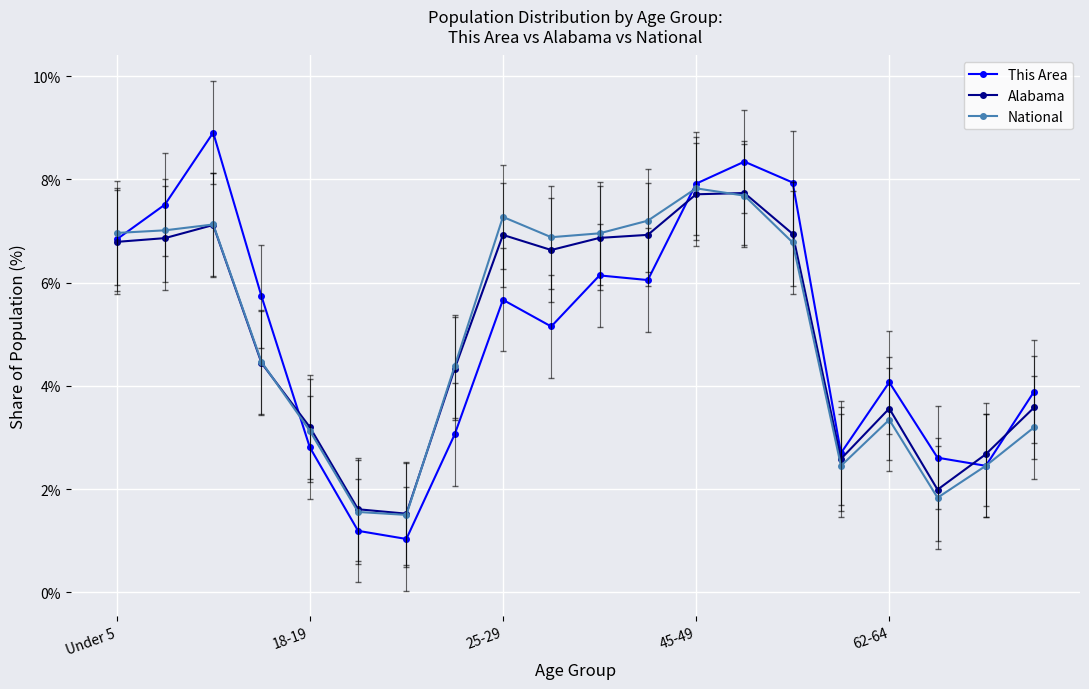

What is the highest value of the National series?

7.8